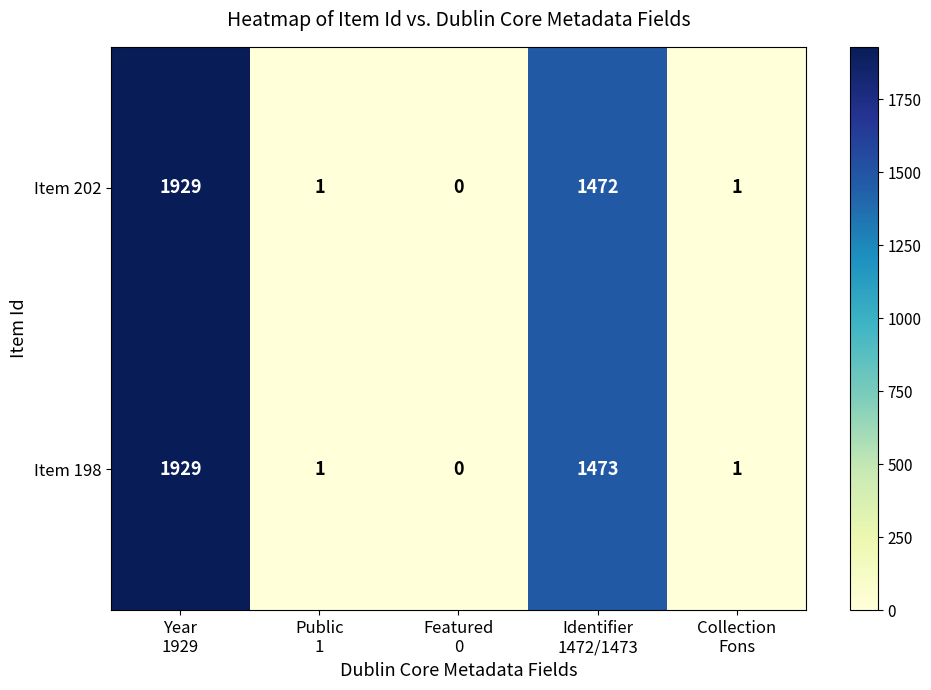

What is the difference between the maximum and minimum values in the Item 198 series?

1929